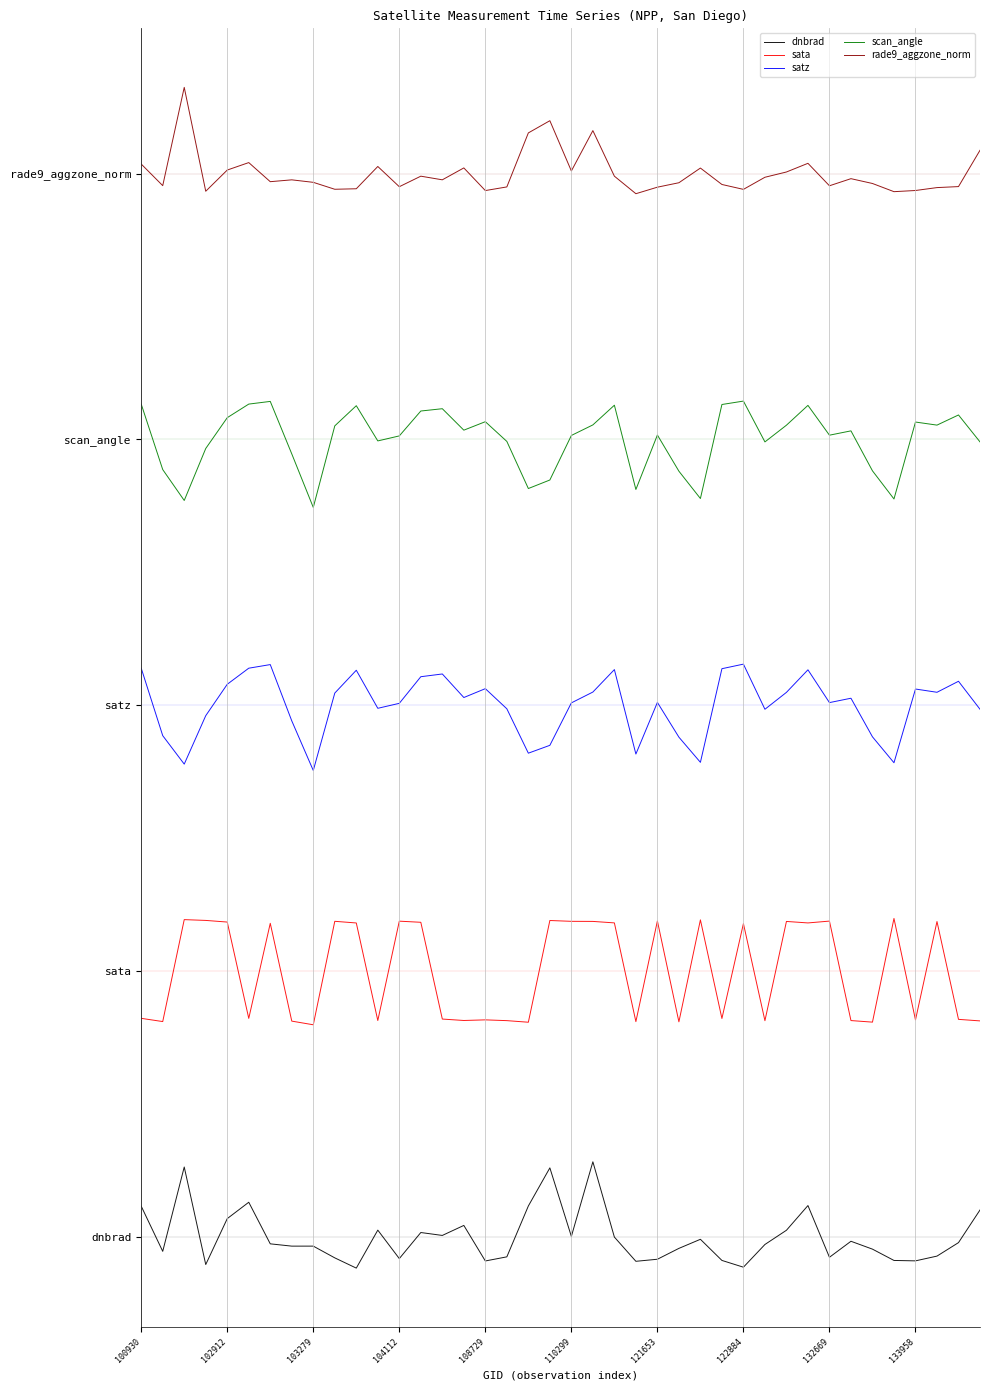

What is the value of the rade9_aggzone_norm point at the 6th from the left?

10.1